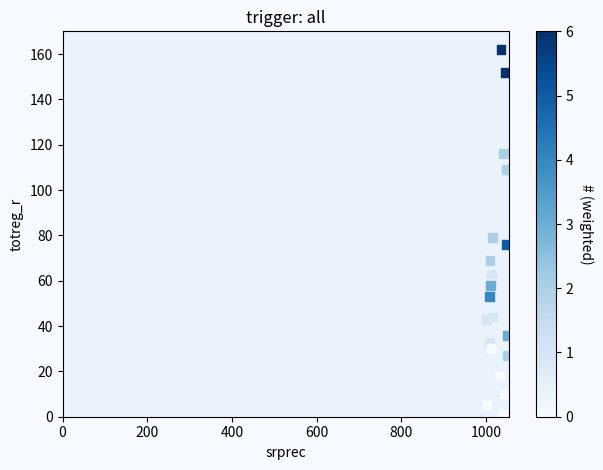

What is the range of Y values (max minus min)?

161